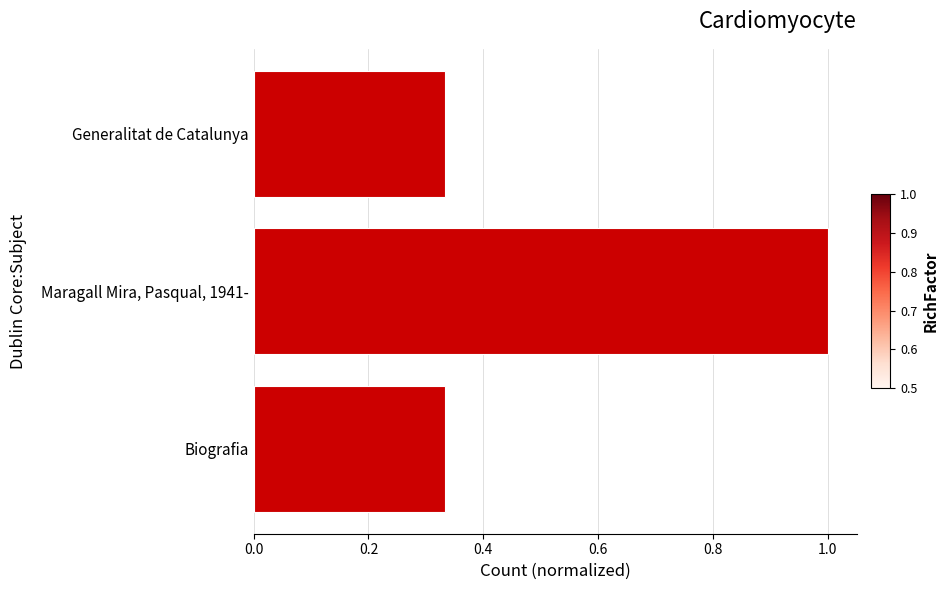

At which category does the chart reach its peak across all series?

Maragall Mira, Pasqual, 1941-